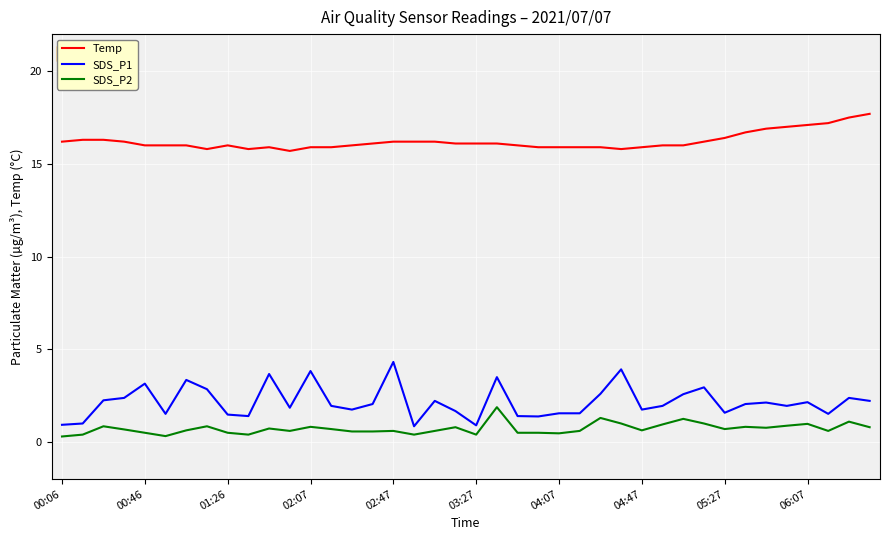

True or false: SDS_P1 and SDS_P2 intersect in this chart.

False